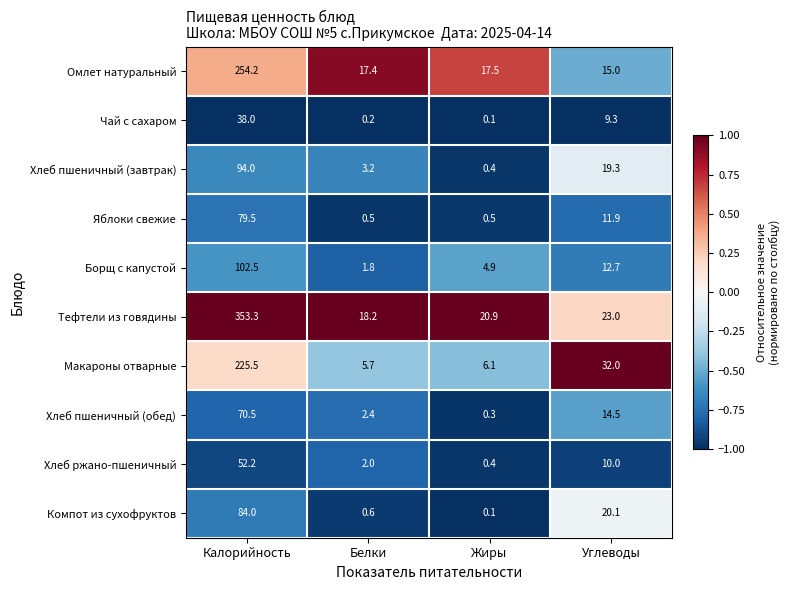

At which category does the chart reach its peak across all series?

Калорийность